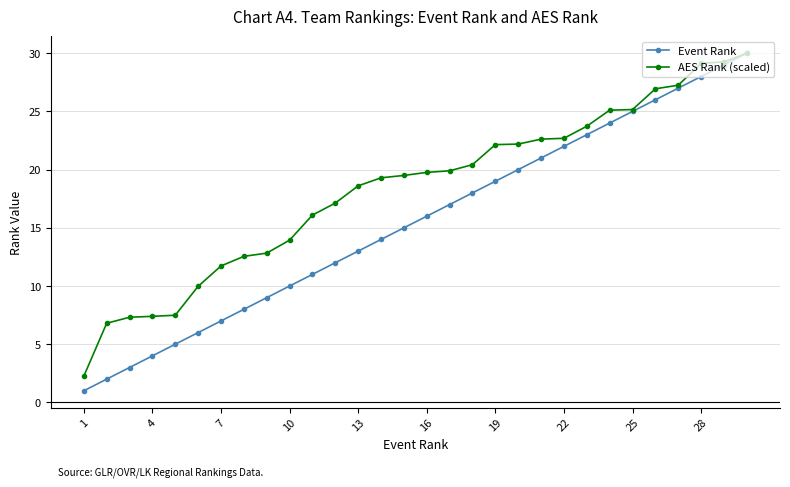

Which series has the largest range (max minus min)?

Event Rank